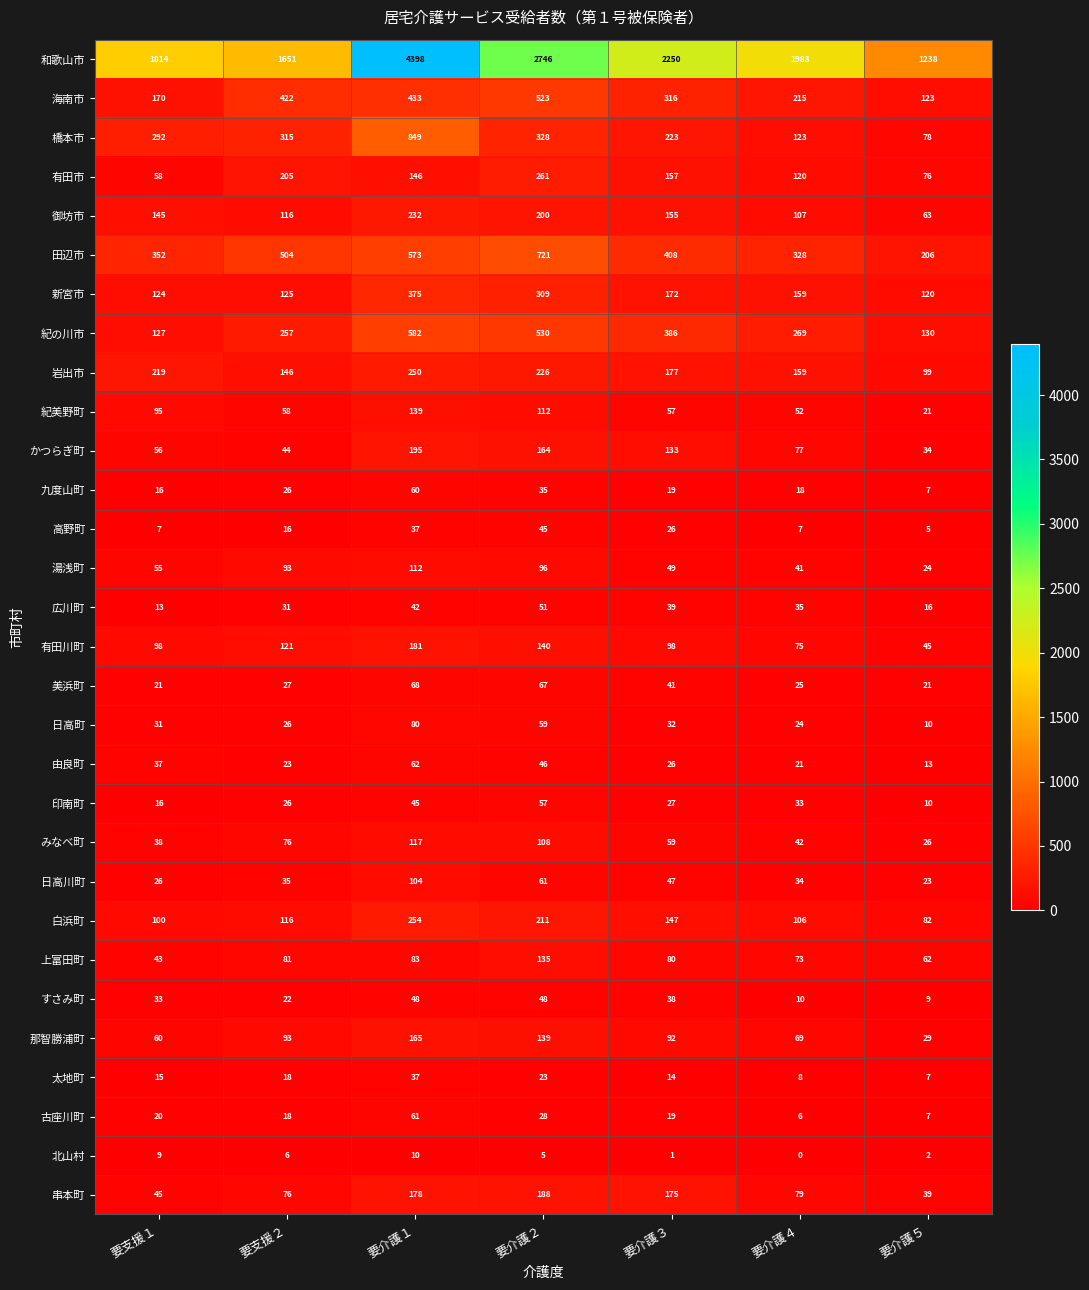

List the labels in order of 橋本市 value, largest first.

要介護１, 要介護２, 要支援２, 要支援１, 要介護３, 要介護４, 要介護５